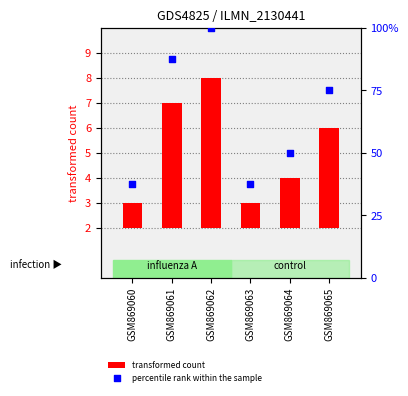

What are all the series names shown in the legend?

transformed count, percentile rank within the sample